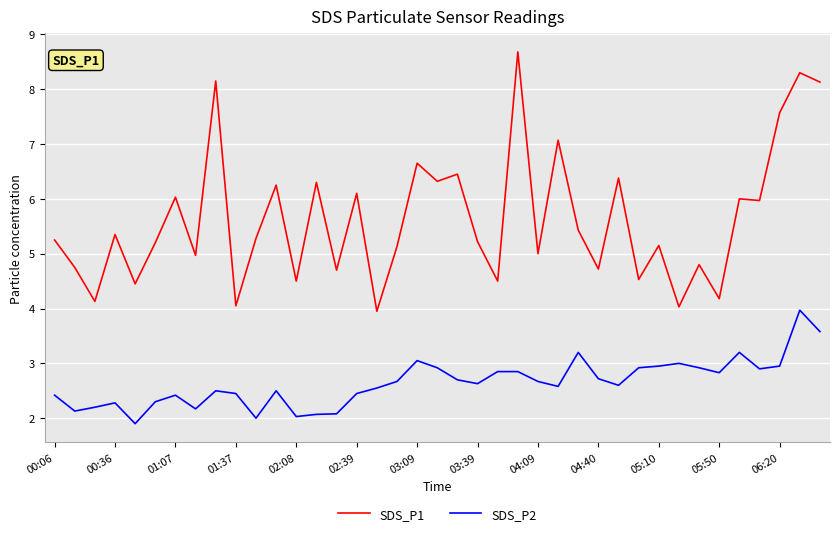

What is the greatest value displayed?

8.7